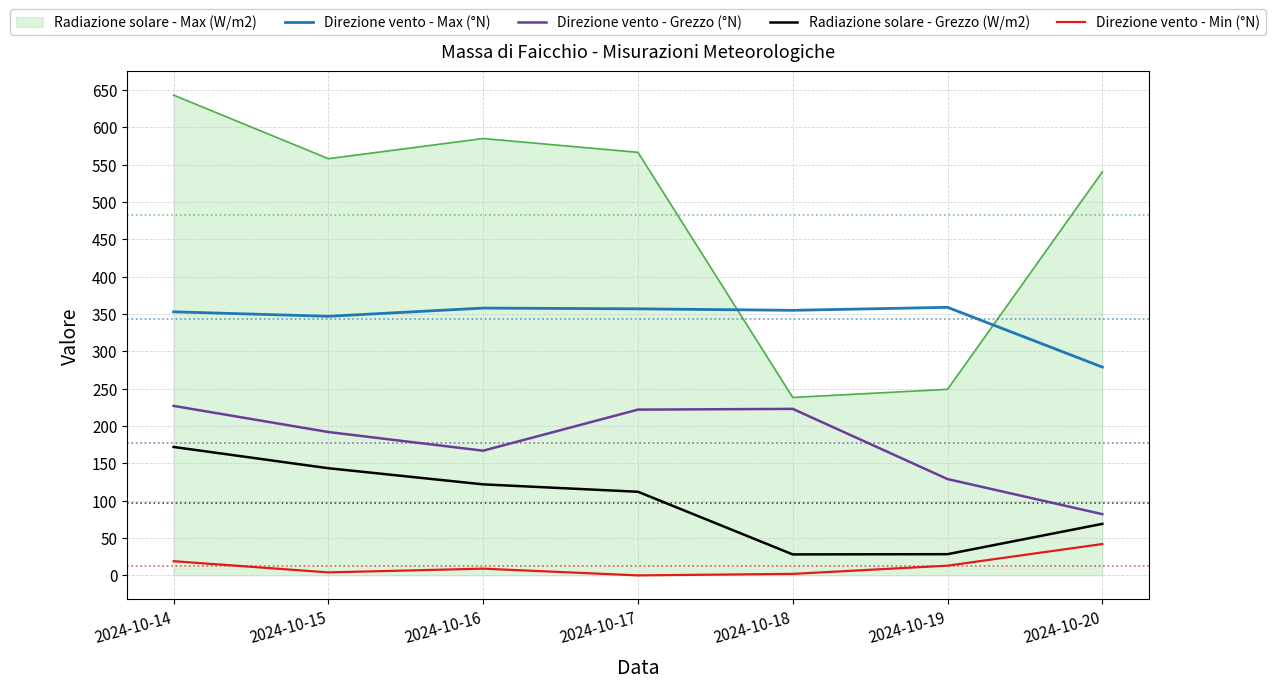

Does the chart display data point markers on the line(s)?

No